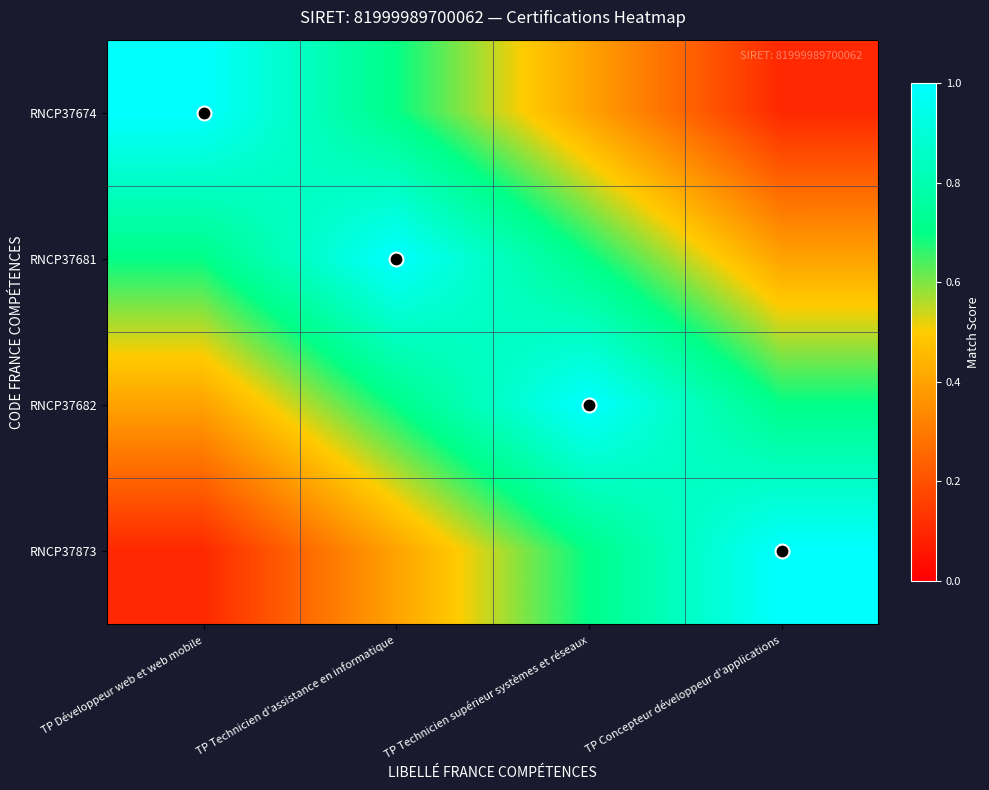

List the series in order of their peak value, lowest first.

RNCP37674, RNCP37681, RNCP37682, RNCP37873